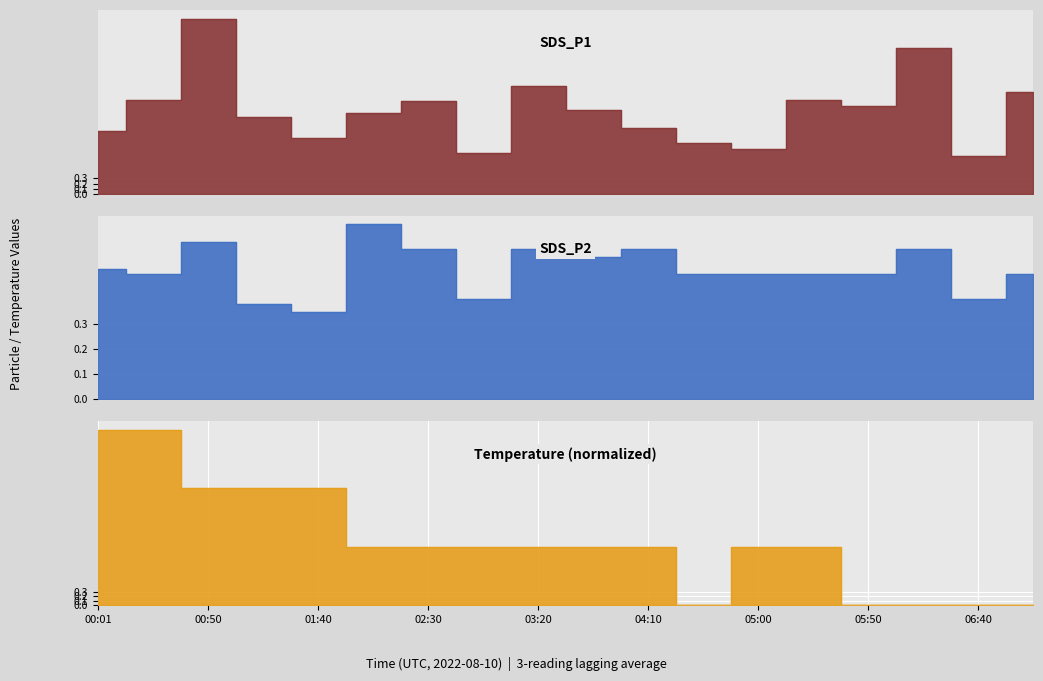

What is the average value of the Temp series?

1.5